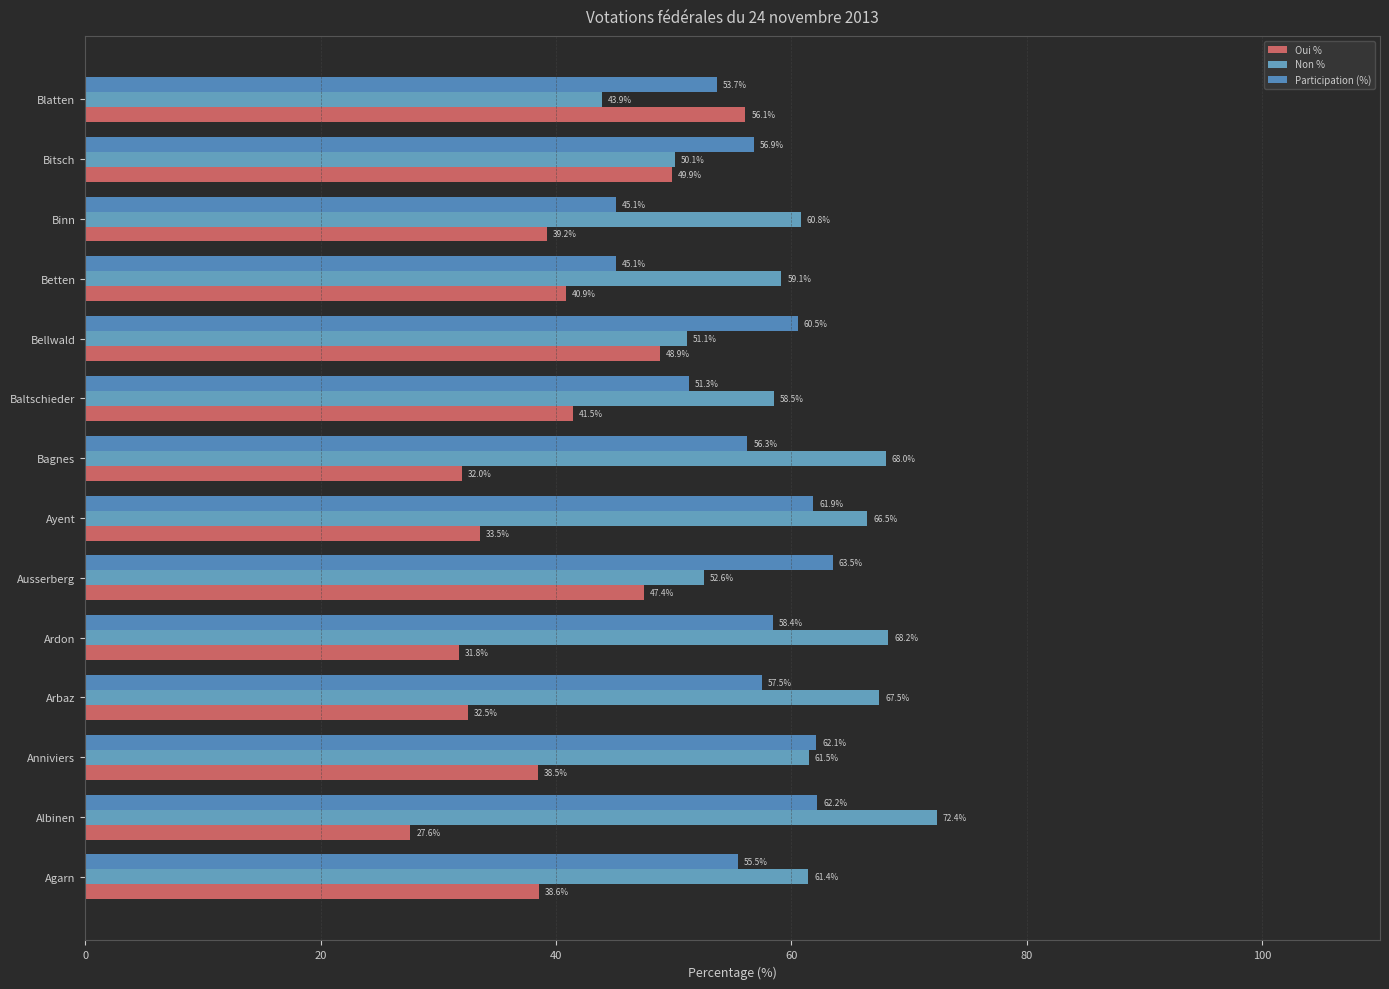

Count the number of categories in the chart.

14